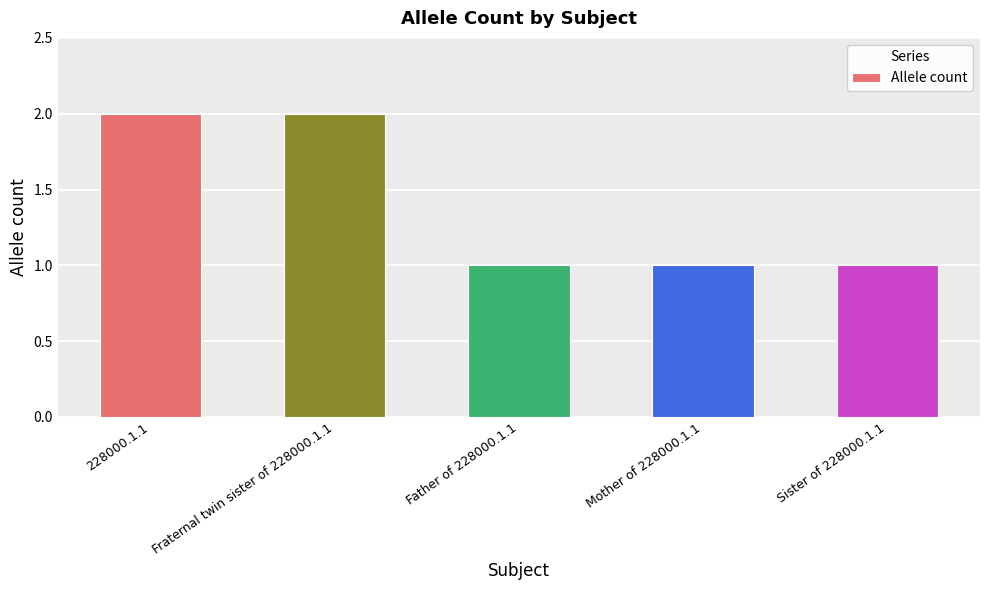

What is the average value?

1